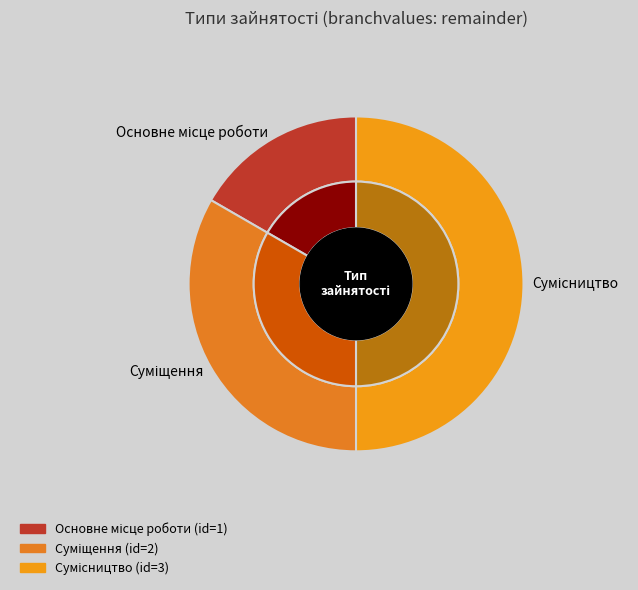

How many segments does this pie chart have?

3